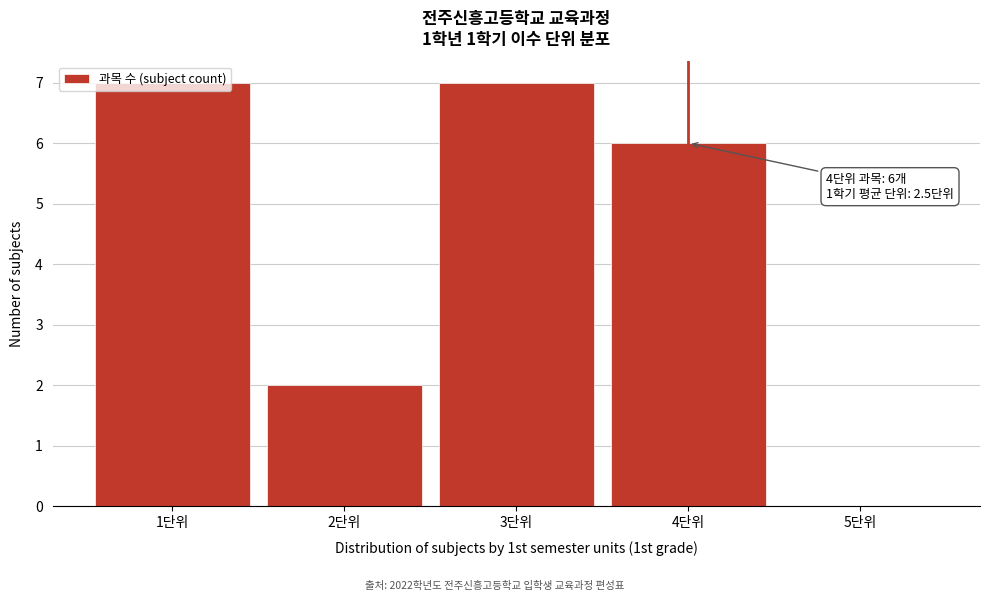

What is the sum of all values?

22